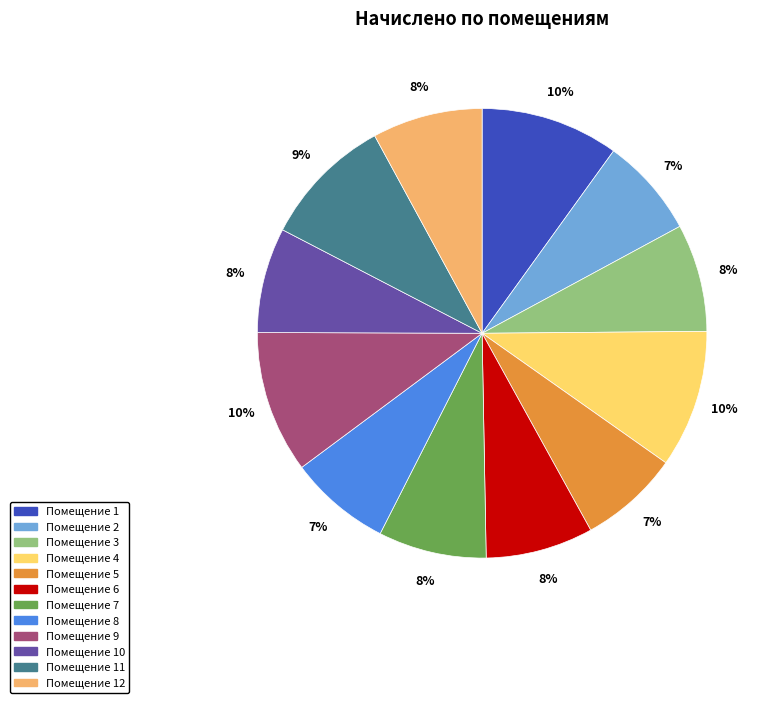

To the nearest percent, what is the average slice percentage?

8%